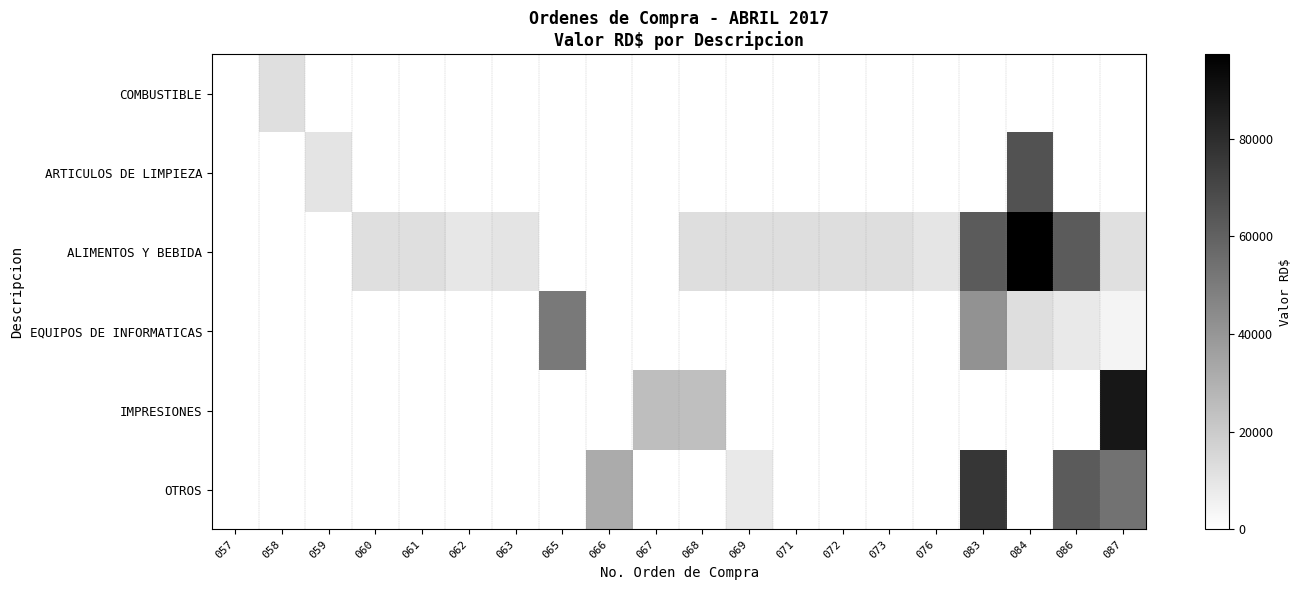

What is the total value across all series at 069?

21346.2